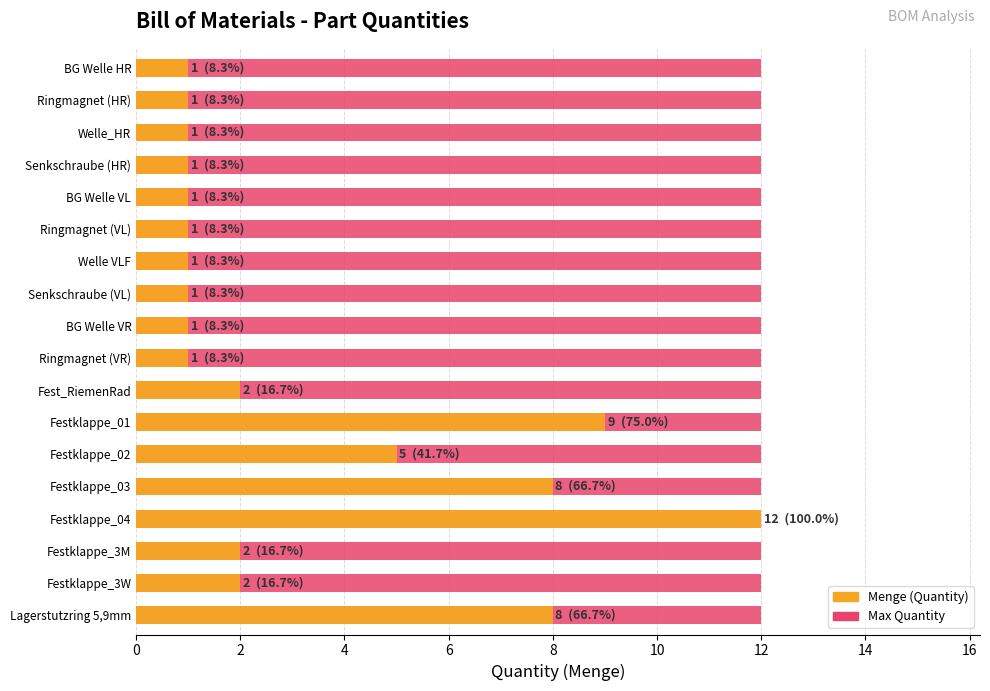

The Menge (Quantity) series shows 3.4 at Festklappe_01. True or false?

False